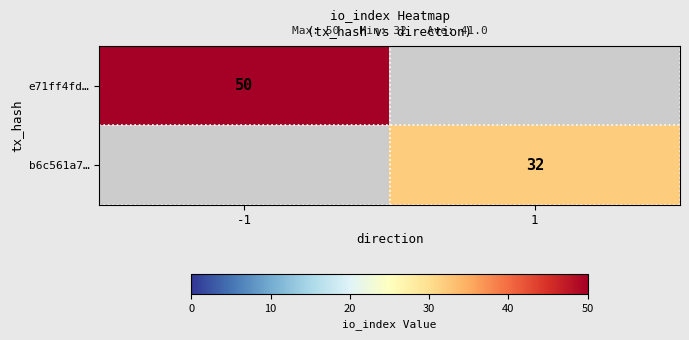

Is the value of e71ff4fd… at -1 greater than the value of b6c561a7… at 1?

Yes